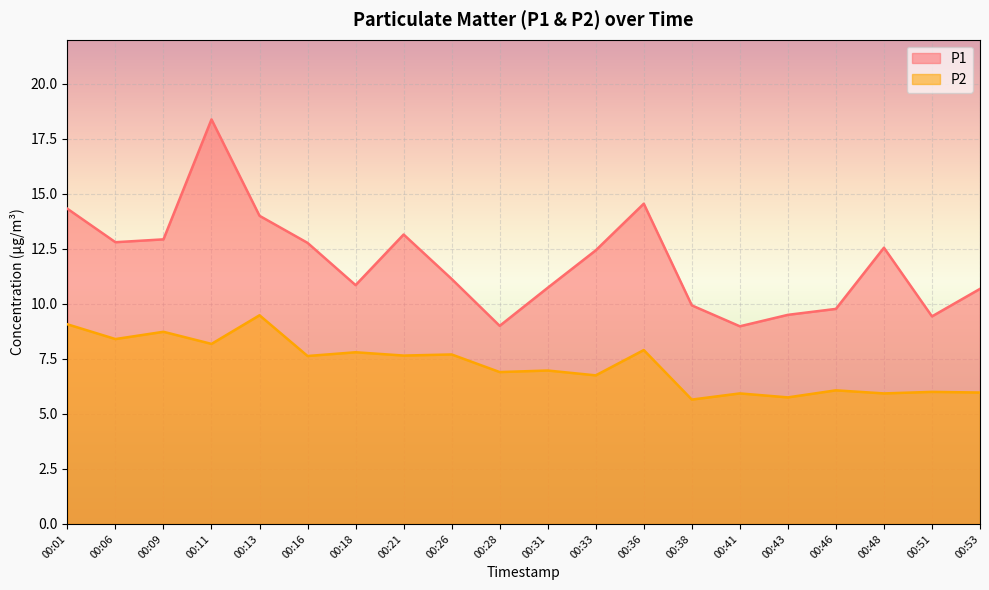

Is it true that P1 equals 23.1 at 00:09?

False